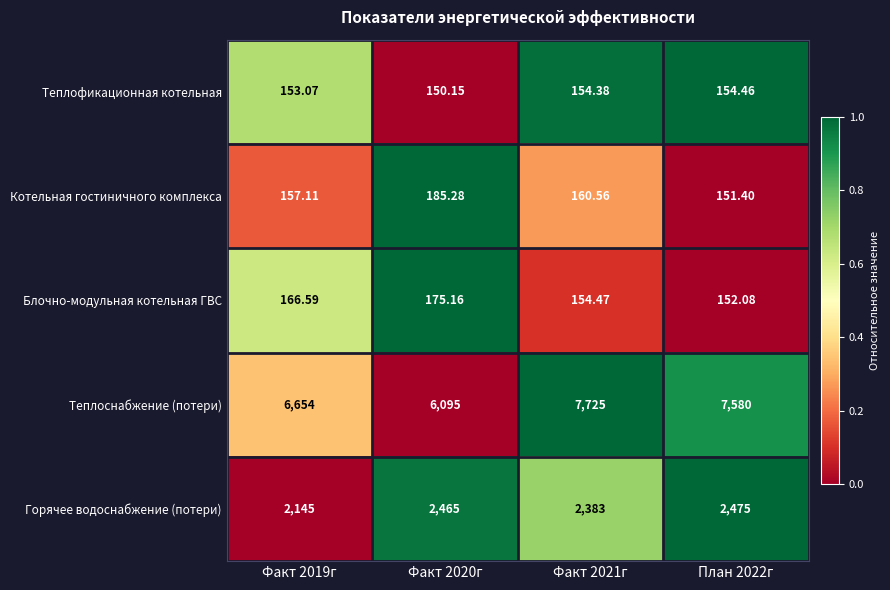

Which series has the largest range (max minus min)?

Теплоснабжение (потери)